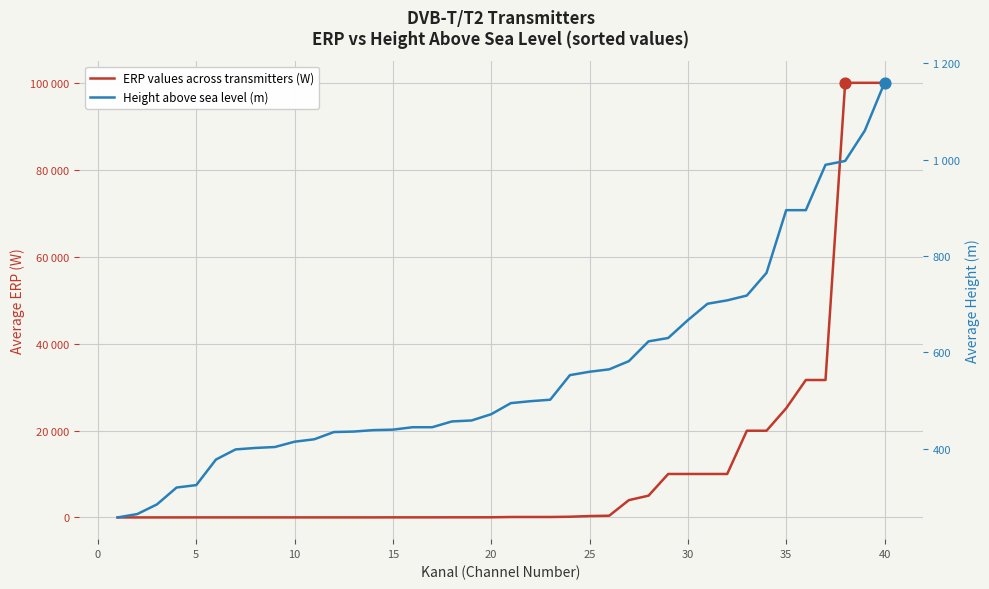

What are all the series names shown in the legend?

ERP values across transmitters (W), Height above sea level (m)